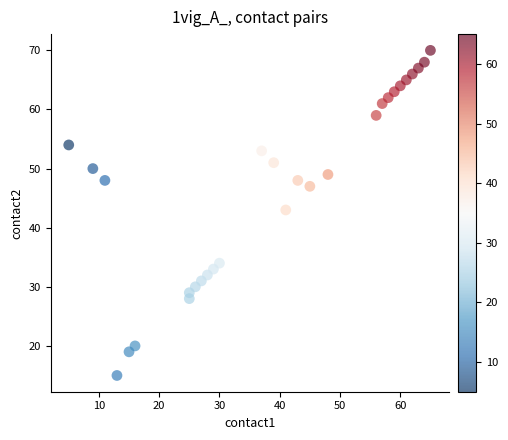

What is the range of X values (max minus min)?

60